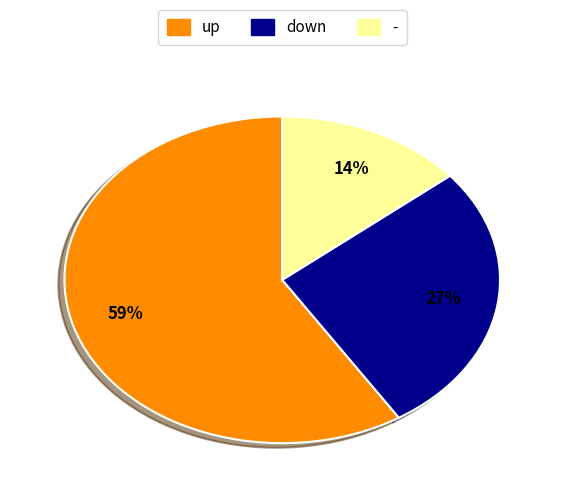

Which category has the biggest portion of the pie?

up